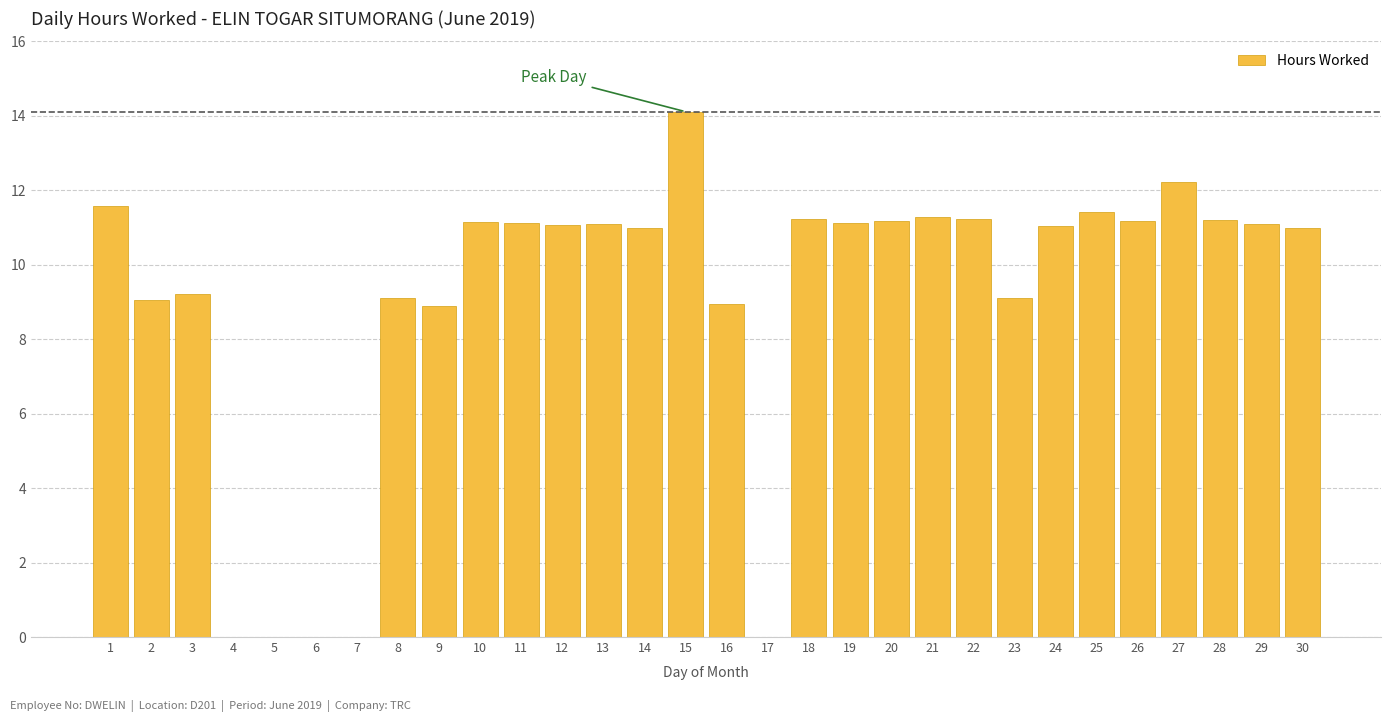

What is the ratio of the value at 15 to the value at 11?

1.3